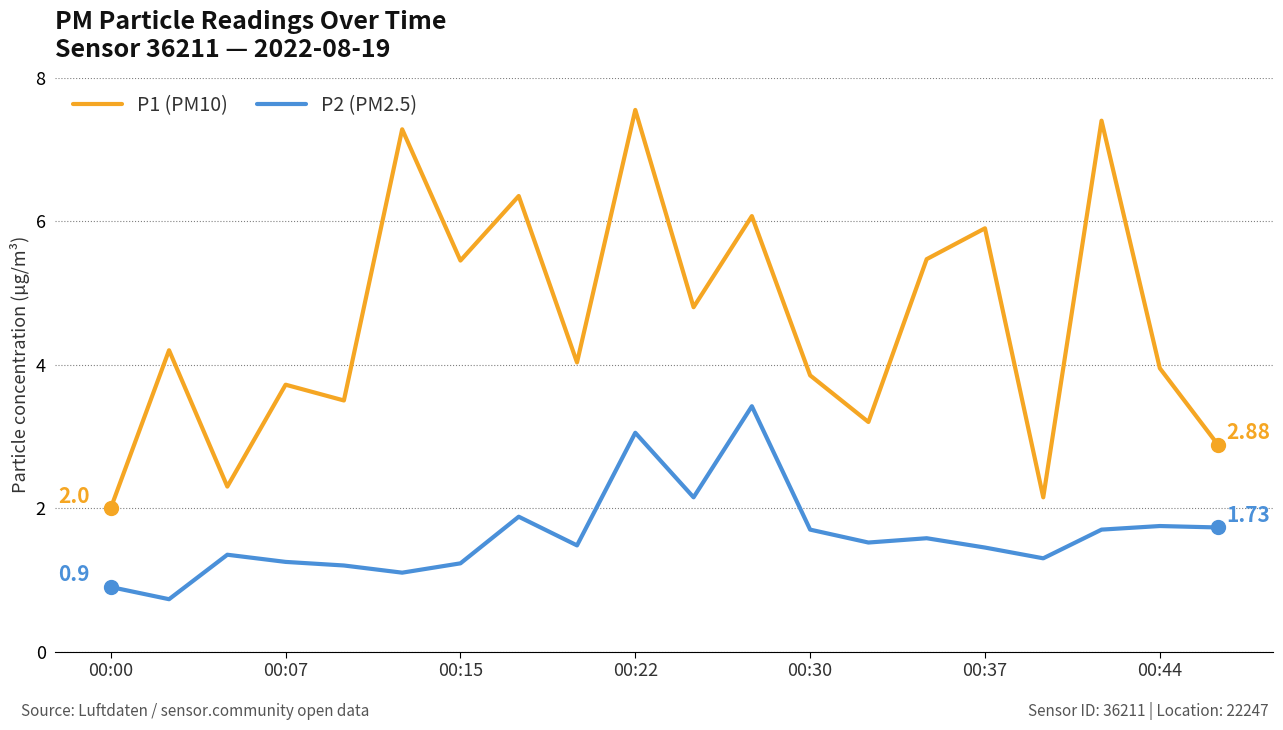

List the series in order of their overall mean, lowest first.

P2 (PM2.5), P1 (PM10)